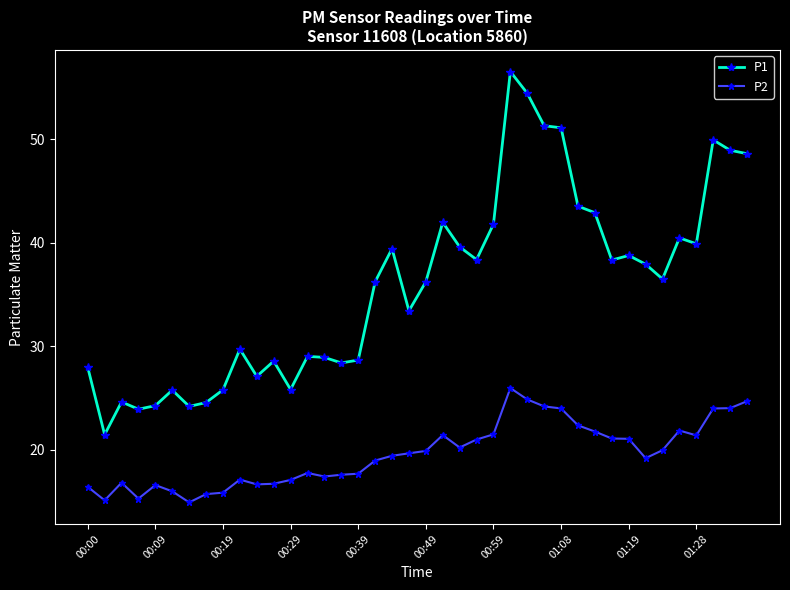

What are all the series names shown in the legend?

P1, P2